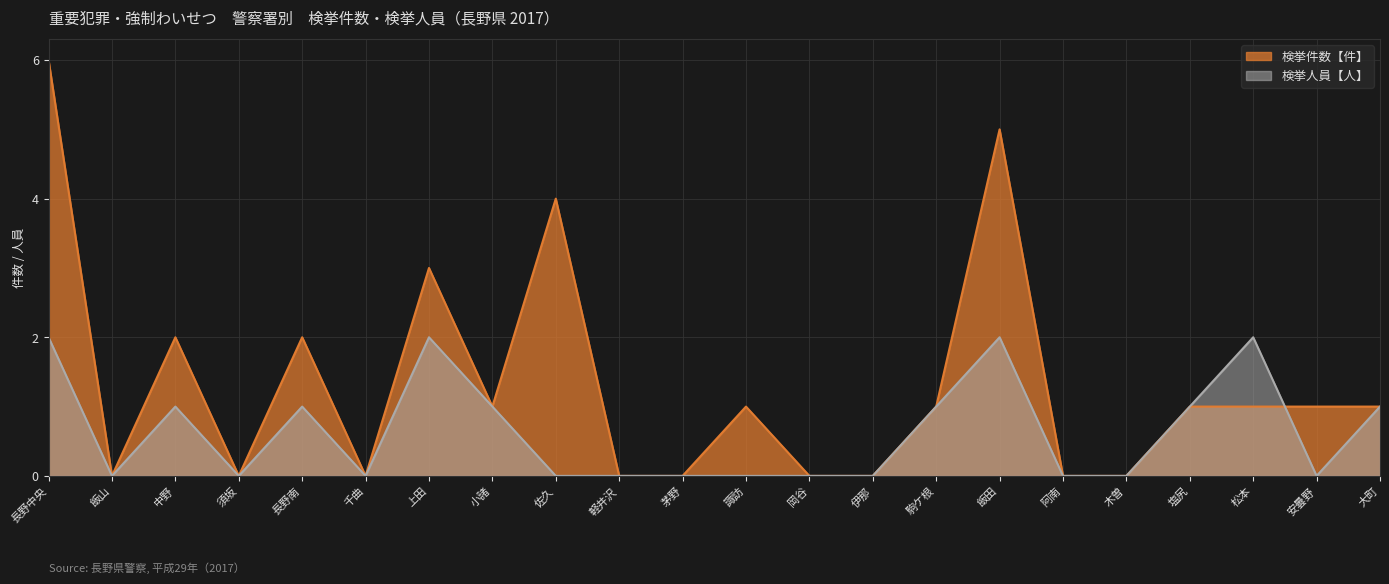

Which series has the largest total across all categories?

検挙件数【件】